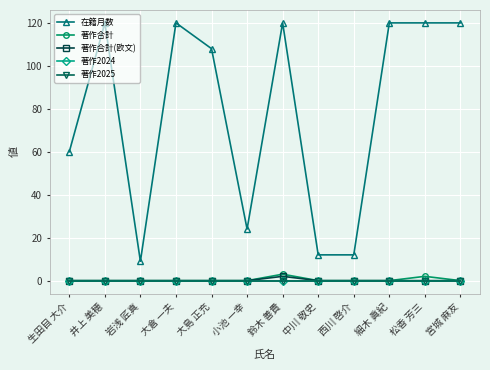

Between 鈴木 善貴 and 宮城 麻友, which series saw the biggest shift?

著作合計